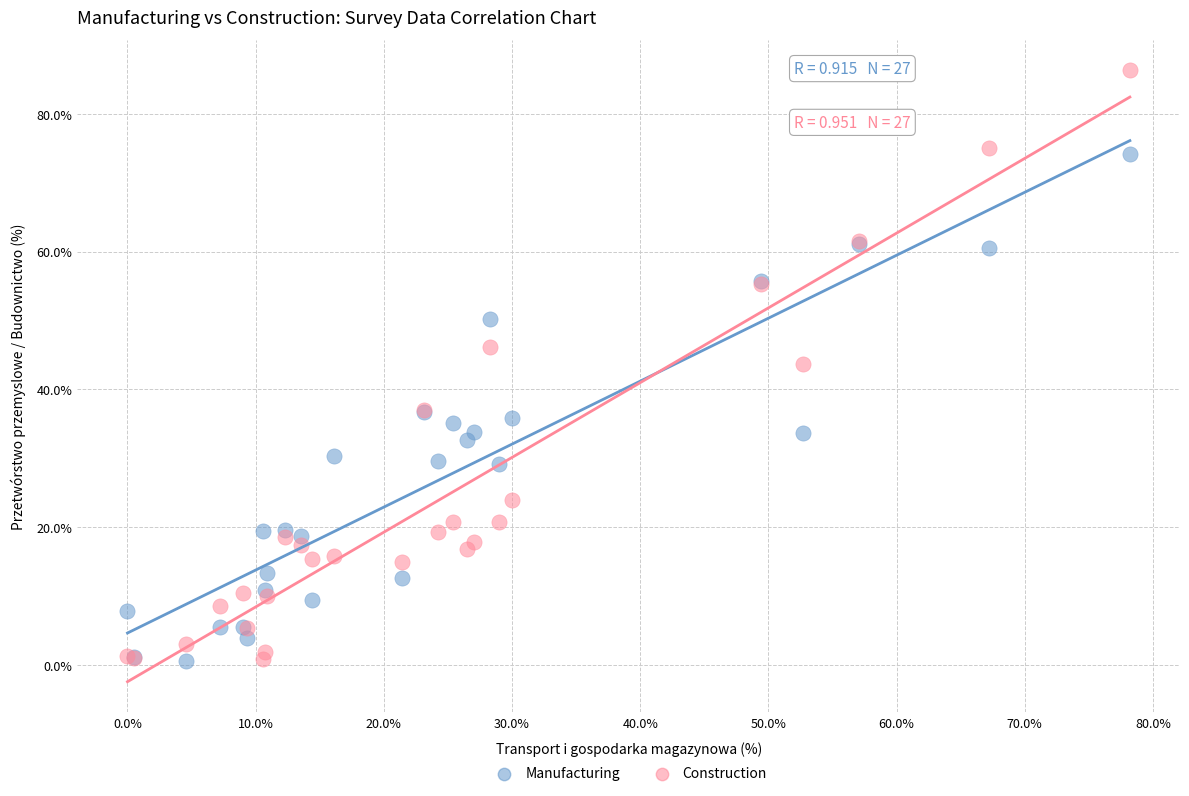

Which series has the largest Y range (max minus min)?

Construction